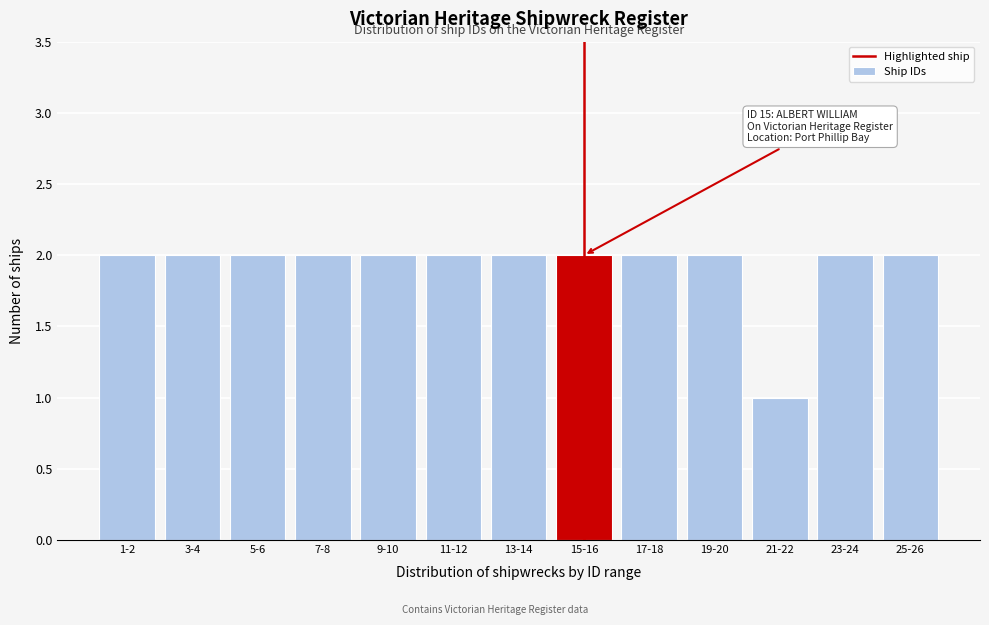

Reading left to right, what are all the values shown in this chart?

2	2	2	2	2	2	2	2	2	2	1	2	2